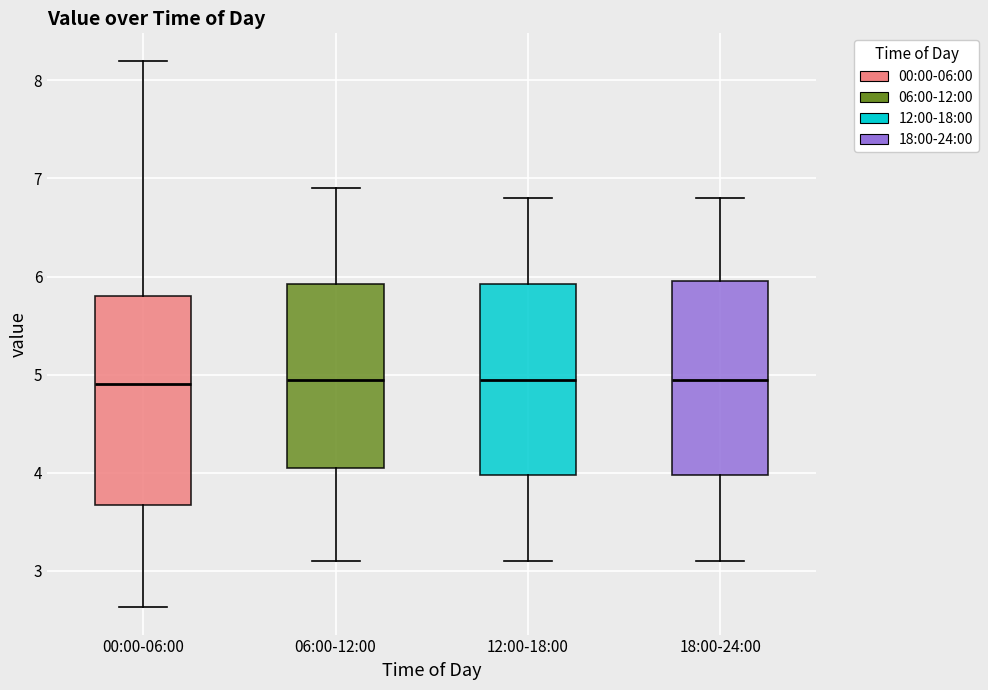

Comparing the boxes themselves (not the whiskers), which one is the tallest?

00:00-06:00